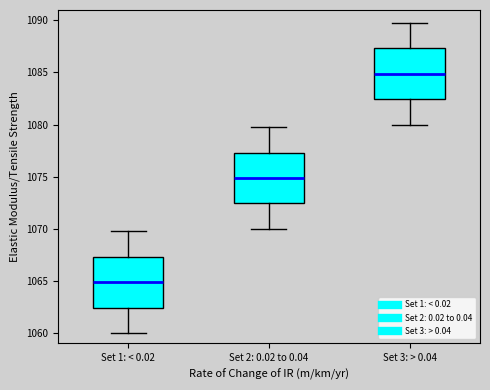

Reading left to right, transcribe this box plot: for each box, give where its median line is, the range the box spans, and where its two whiskers end, as read against the y-axis. The values are not printed on the chart, so give them approximately, as read against the axis.

Set 1: < 0.02: median 1065.0, box 1062.5 to 1067.5, whiskers 1060.0 to 1070.0
Set 2: 0.02 to 0.04: median 1075.0, box 1072.5 to 1077.5, whiskers 1070.0 to 1080.0
Set 3: > 0.04: median 1085.0, box 1082.5 to 1087.5, whiskers 1080.0 to 1090.0